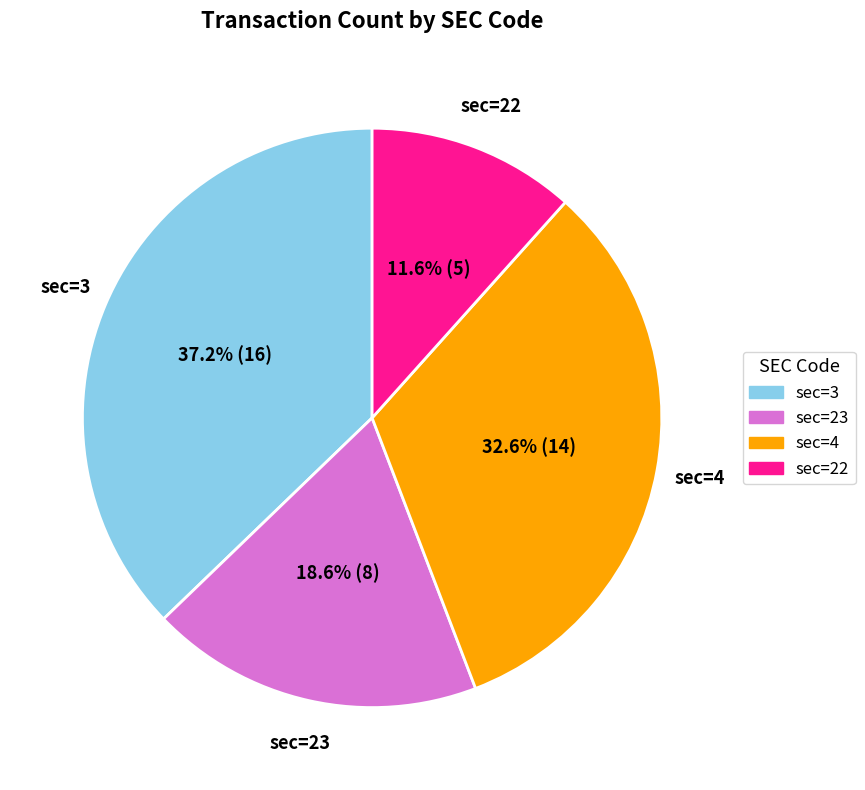

Rank the categories by value from lowest to highest.

sec=22, sec=23, sec=4, sec=3